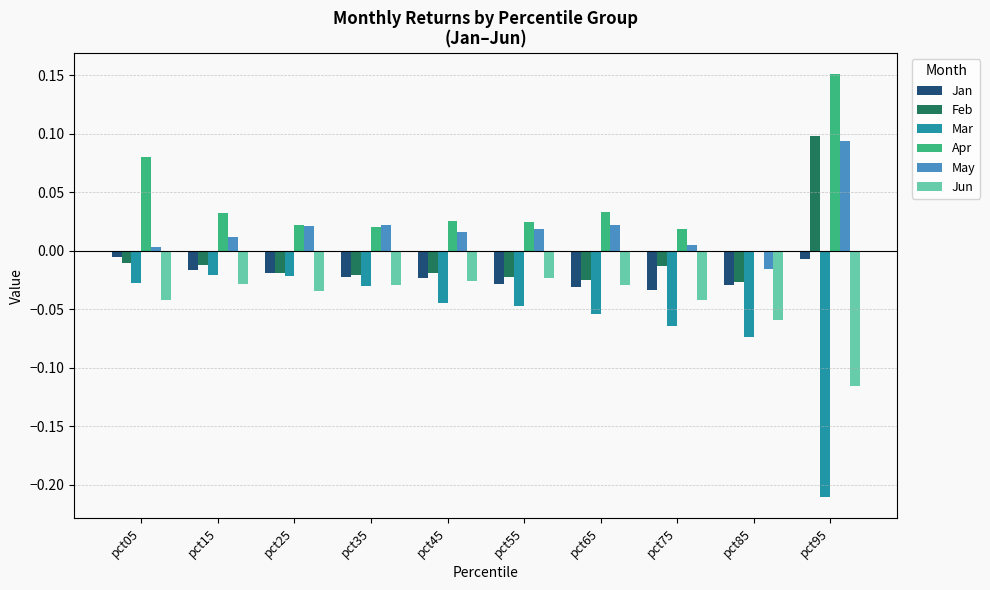

Which series has the largest range (max minus min)?

Mar